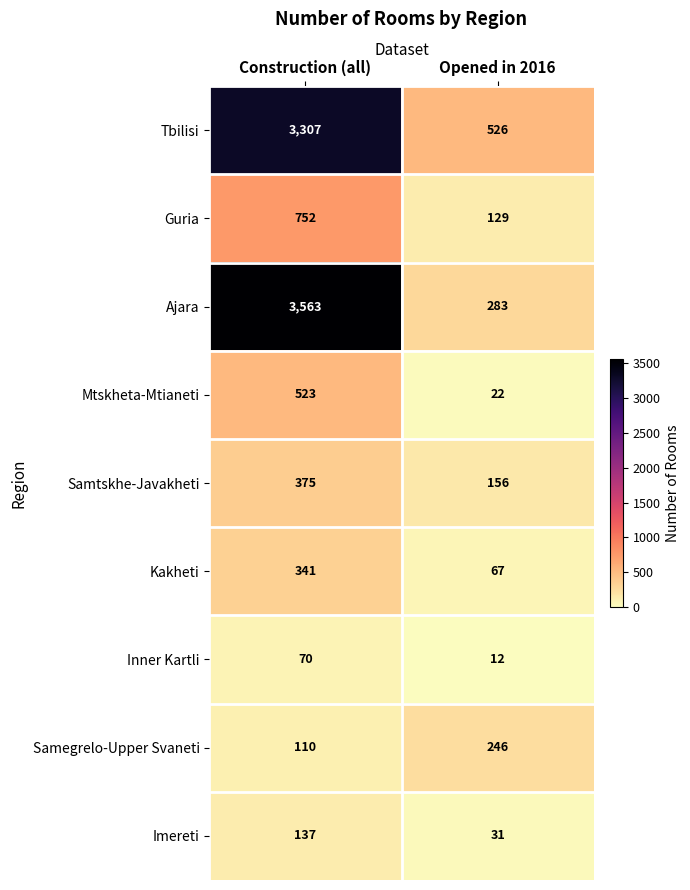

Reading left to right, what are all the values shown in this chart?

Tbilisi: Construction (all)=3307	Opened in 2016=526
Guria: Construction (all)=752	Opened in 2016=129
Ajara: Construction (all)=3563	Opened in 2016=283
Mtskheta-Mtianeti: Construction (all)=523	Opened in 2016=22
Samtskhe-Javakheti: Construction (all)=375	Opened in 2016=156
Kakheti: Construction (all)=341	Opened in 2016=67
Inner Kartli: Construction (all)=70	Opened in 2016=12
Samegrelo-Upper Svaneti: Construction (all)=110	Opened in 2016=246
Imereti: Construction (all)=137	Opened in 2016=31